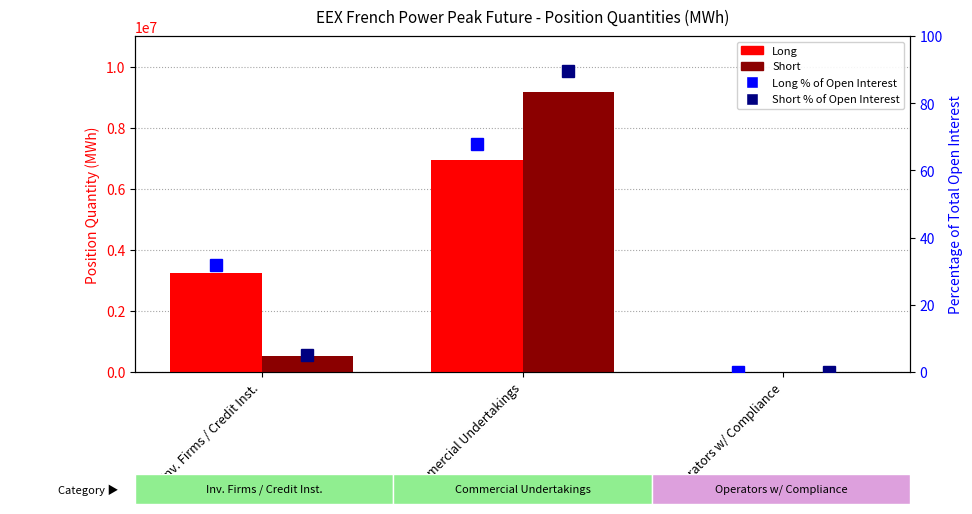

What is the label of the 1st bar from the right?

Operators w/ Compliance